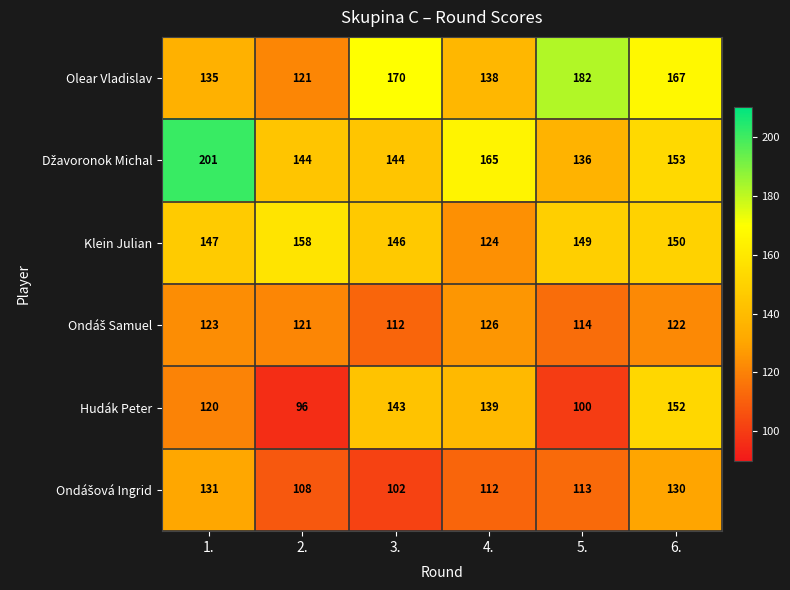

Which label corresponds to the smallest value in the chart?

2.